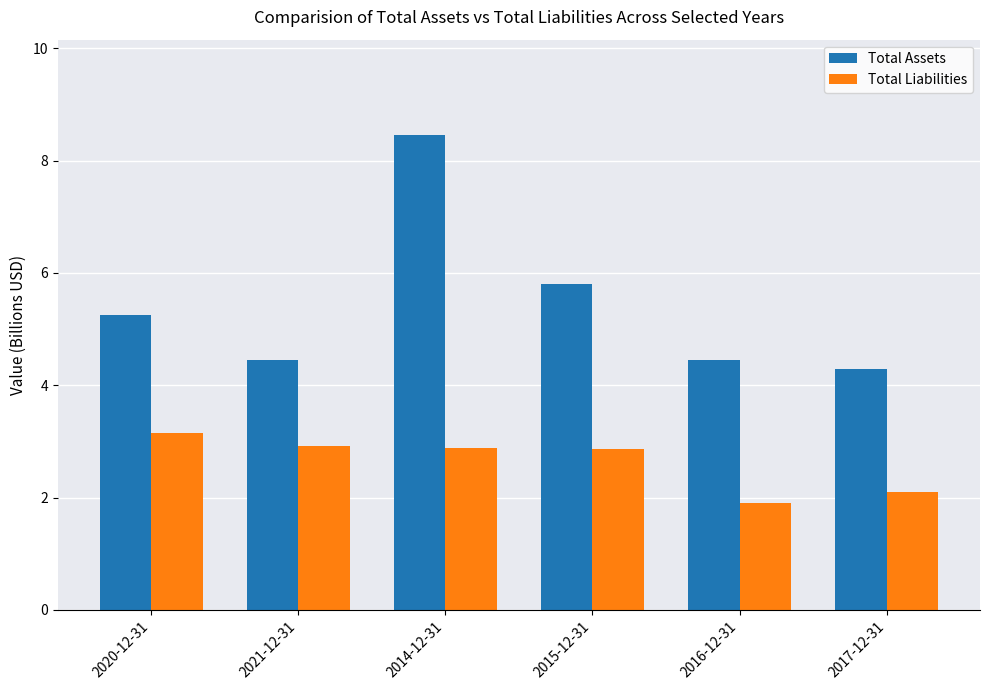

How many values in the Total Liabilities series exceed 2?

5